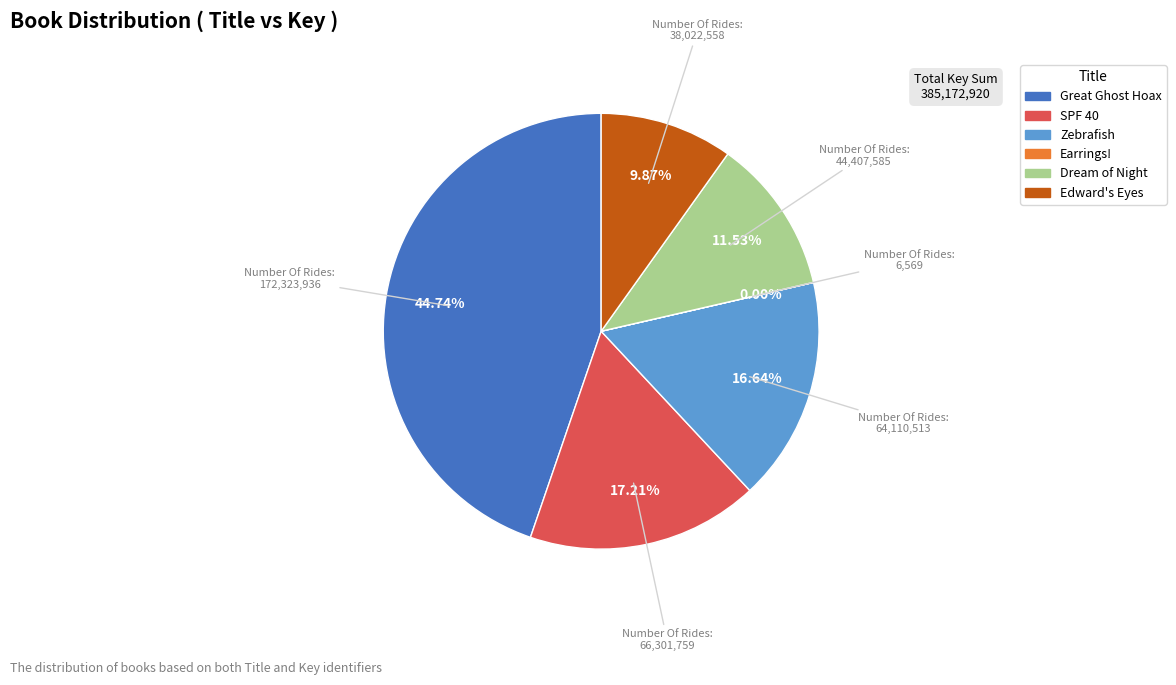

Is there a majority slice in this chart?

No